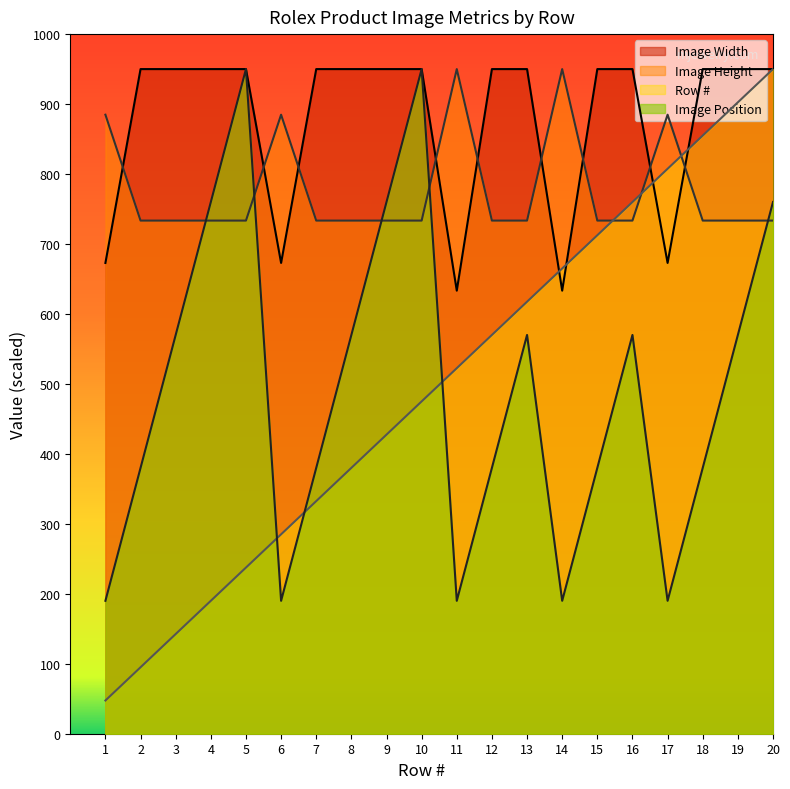

What is the value of the Row # point at the 12th from the left?

570.0